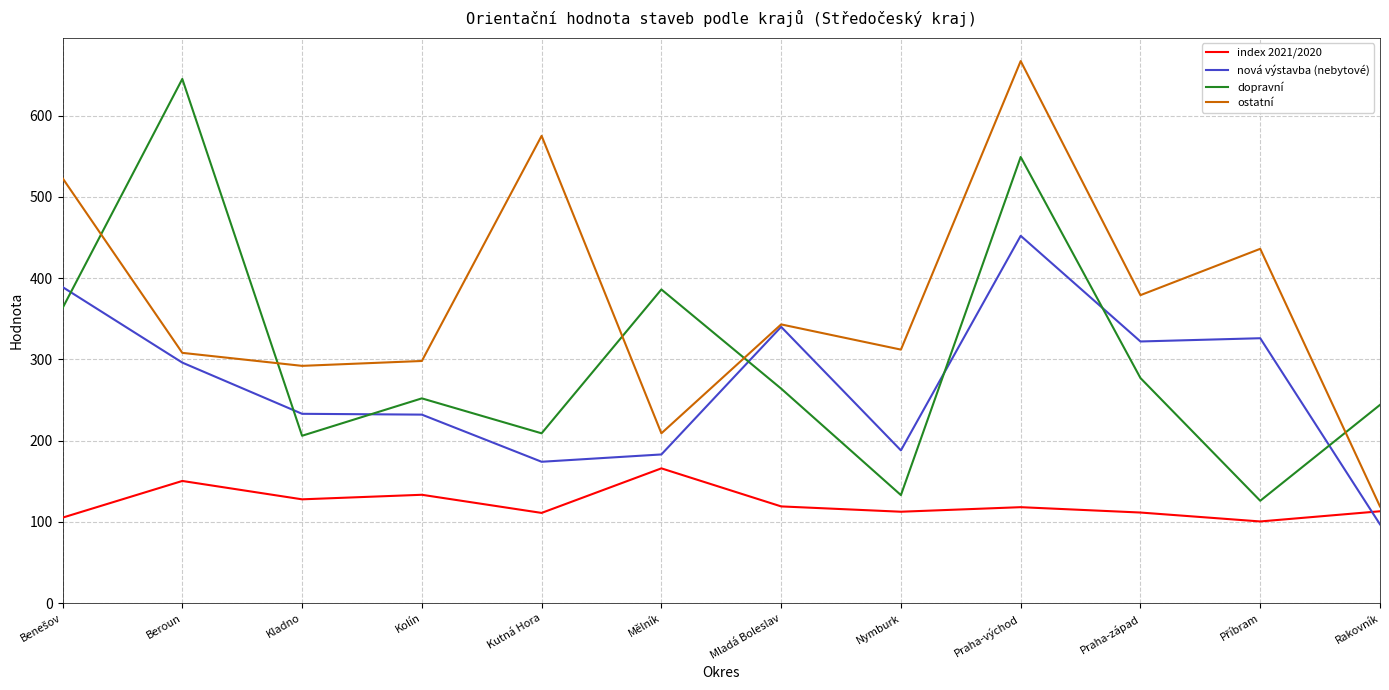

After their last crossing, which series has the higher values: dopravní or nová výstavba (nebytové)?

dopravní